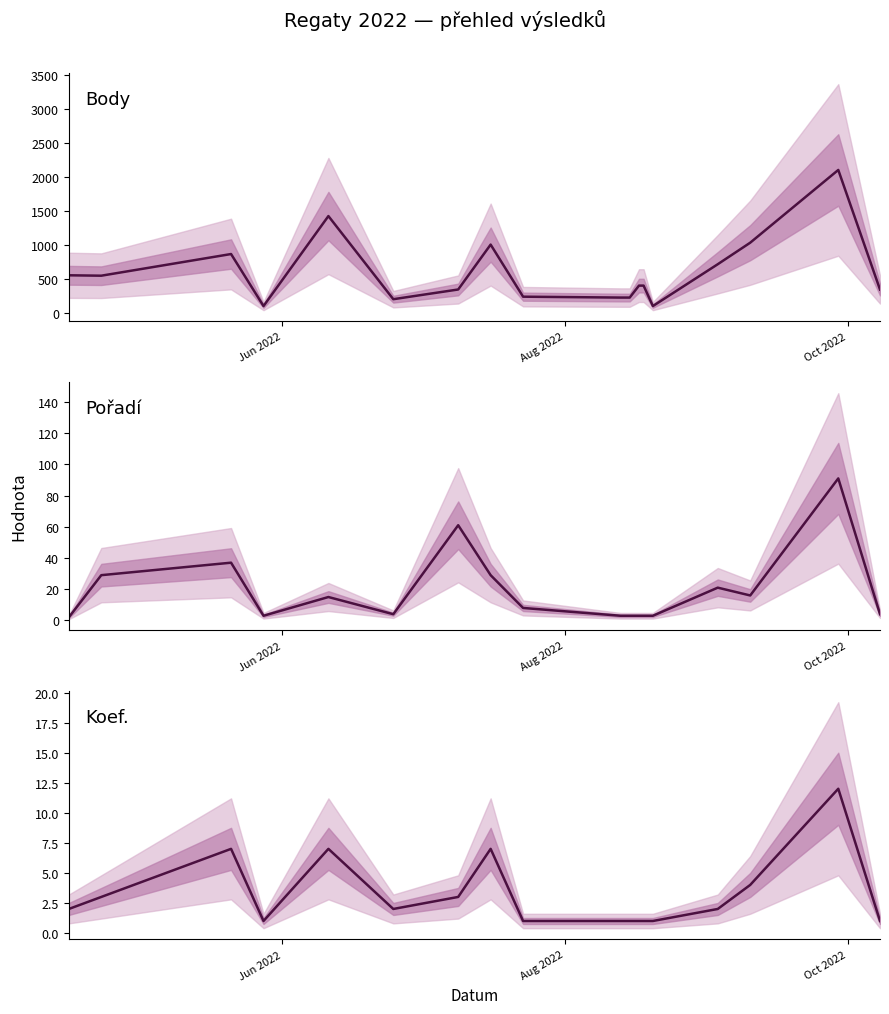

Count the number of data series in this chart.

3